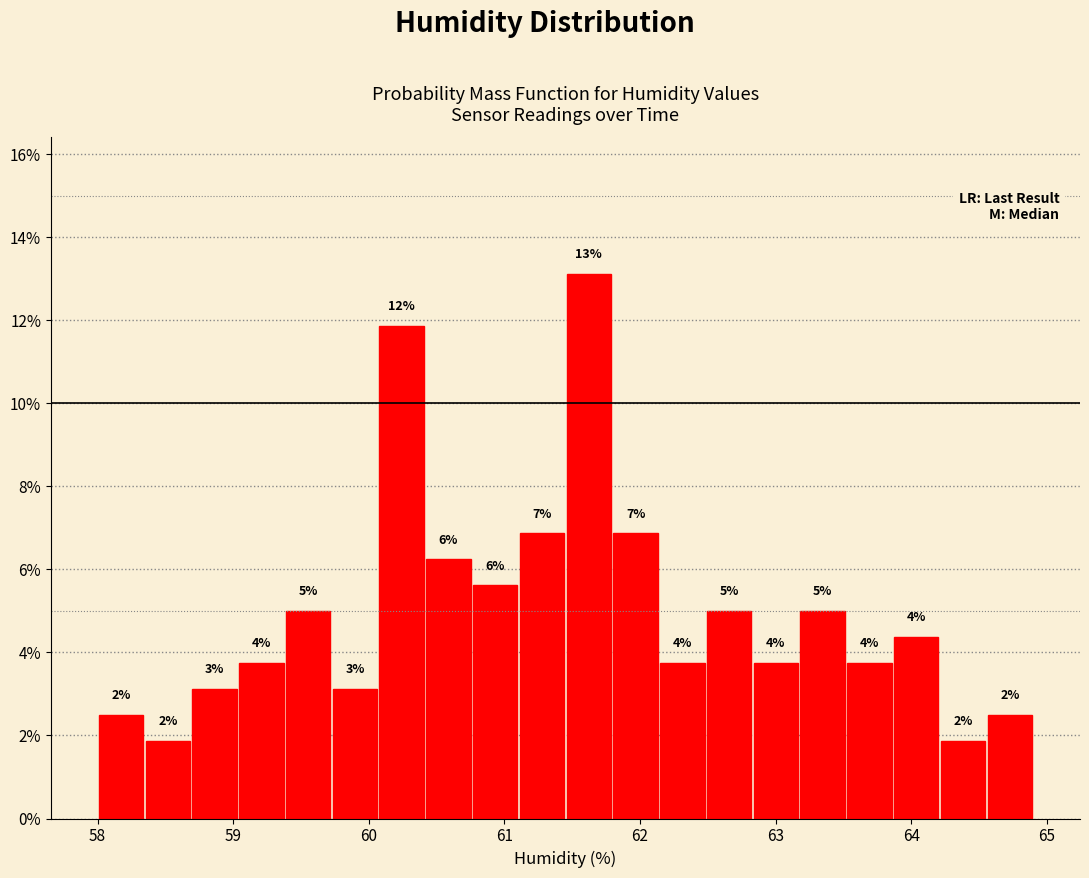

Read against the x-axis, roughly where is the centre of the tallest bar?

61.6